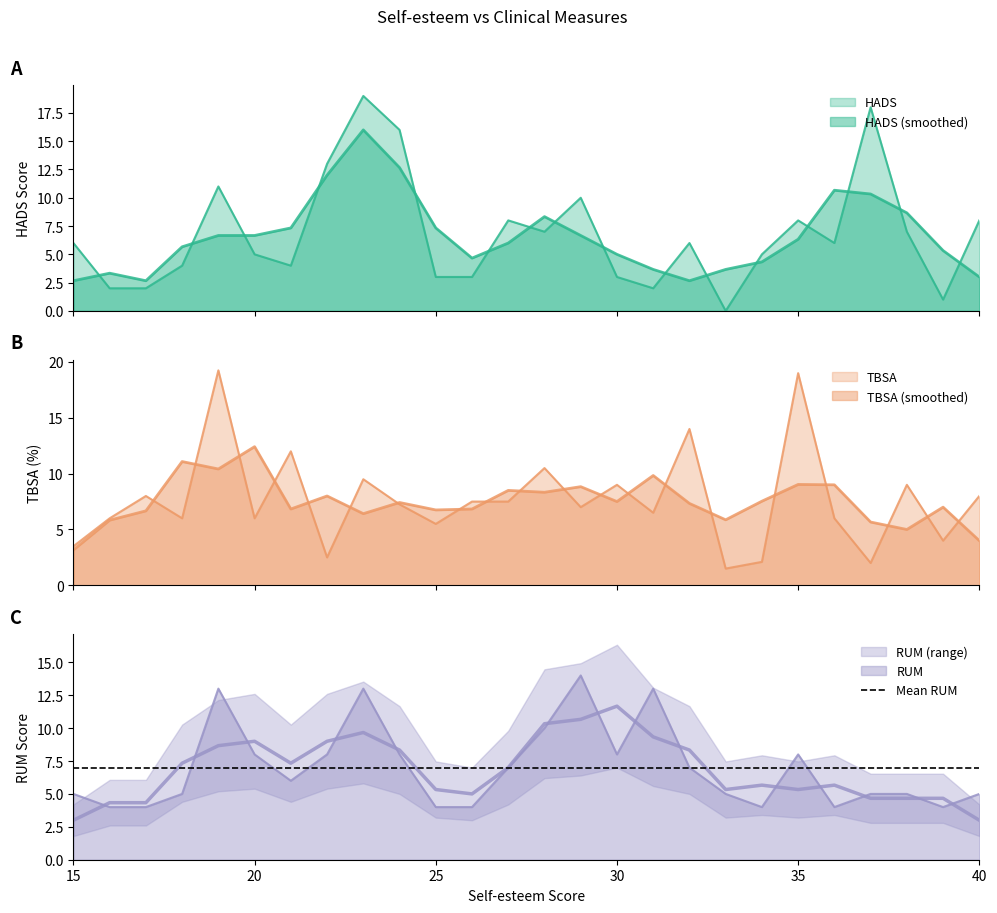

What is the difference between the highest and lowest values at 15?

2.5